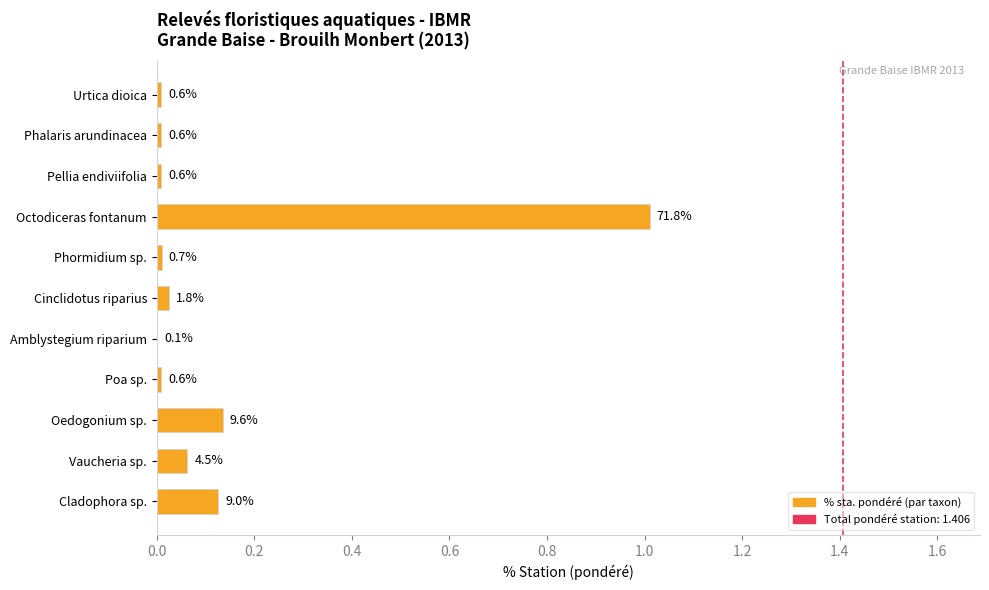

What is the difference between the maximum and minimum values?

1.0